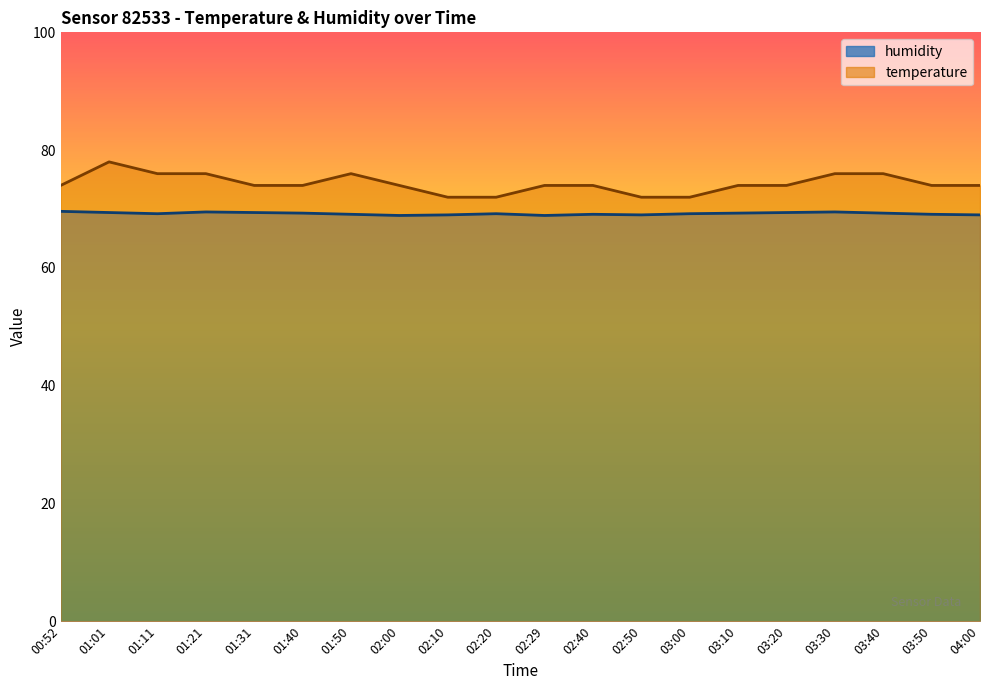

The humidity series shows 31.7 at 02:50. True or false?

False